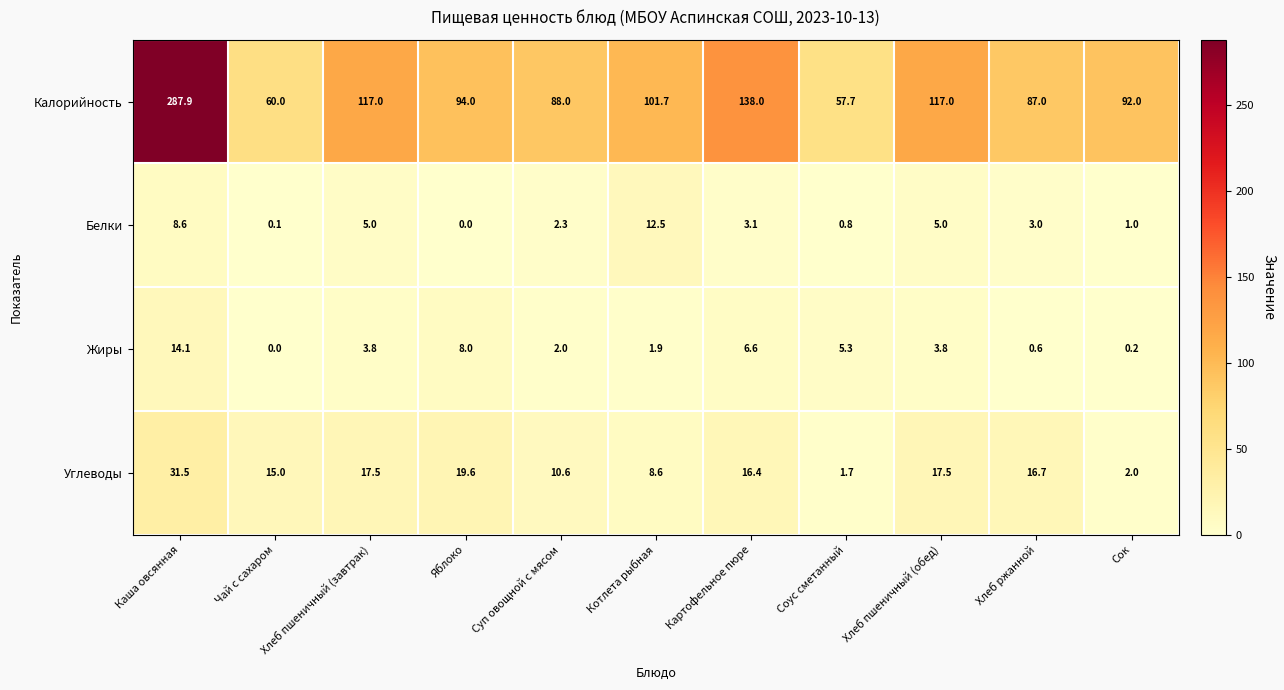

How many data points does each series have?

11